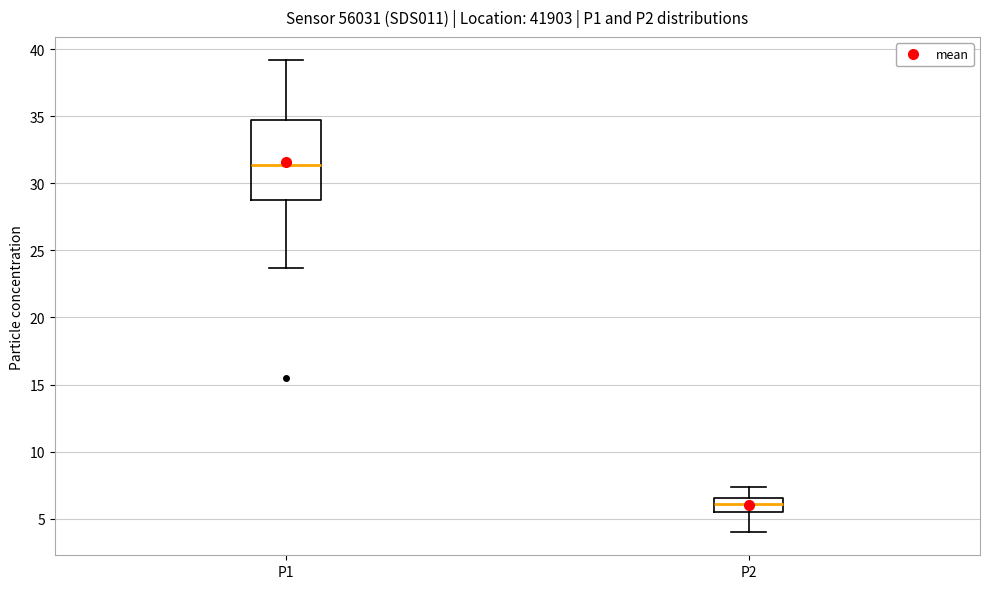

Comparing the boxes themselves (not the whiskers), which one is the tallest?

P1